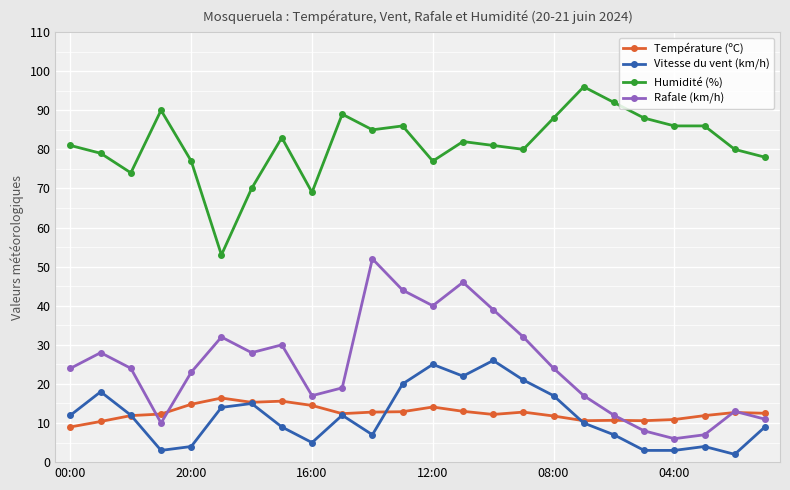

What is the minimum value for Température (ºC)?

9.0